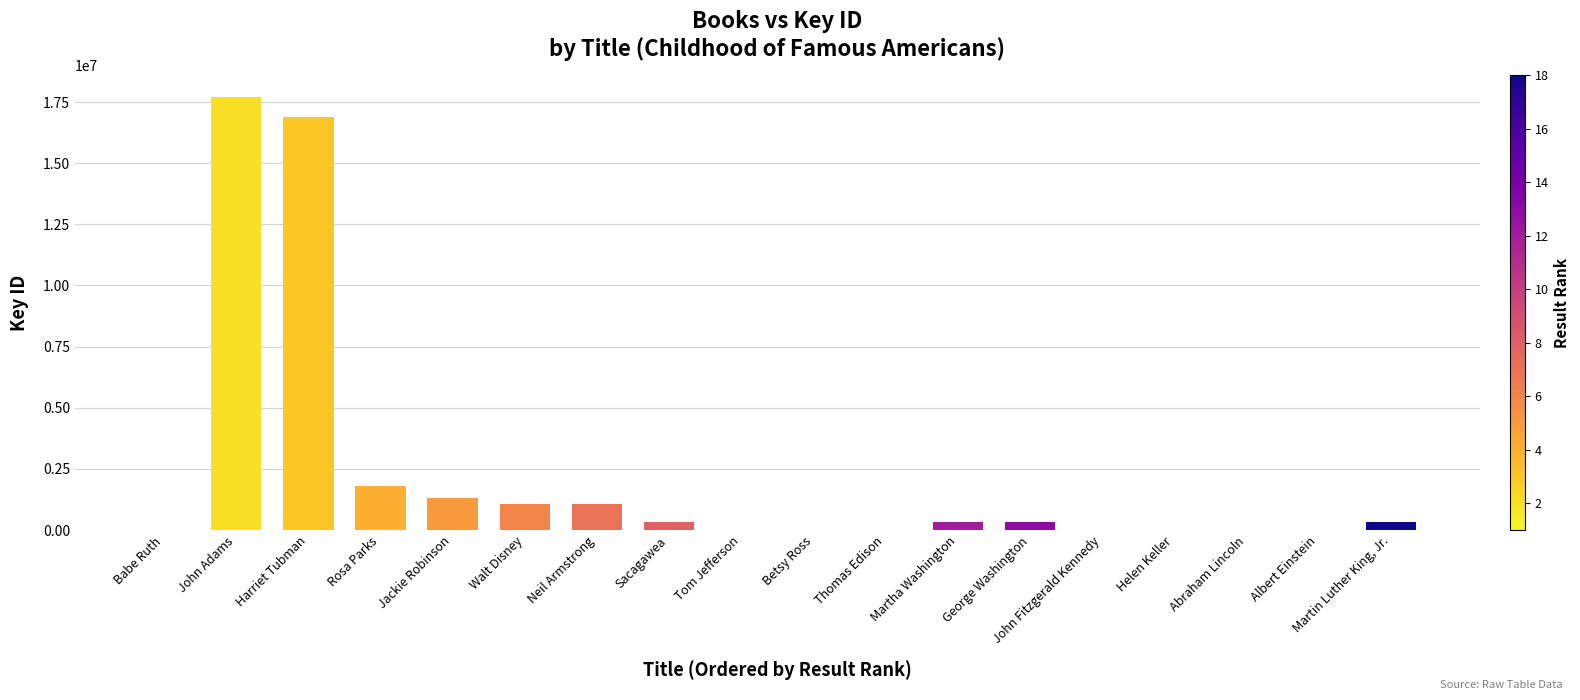

How many series are shown in this chart?

1